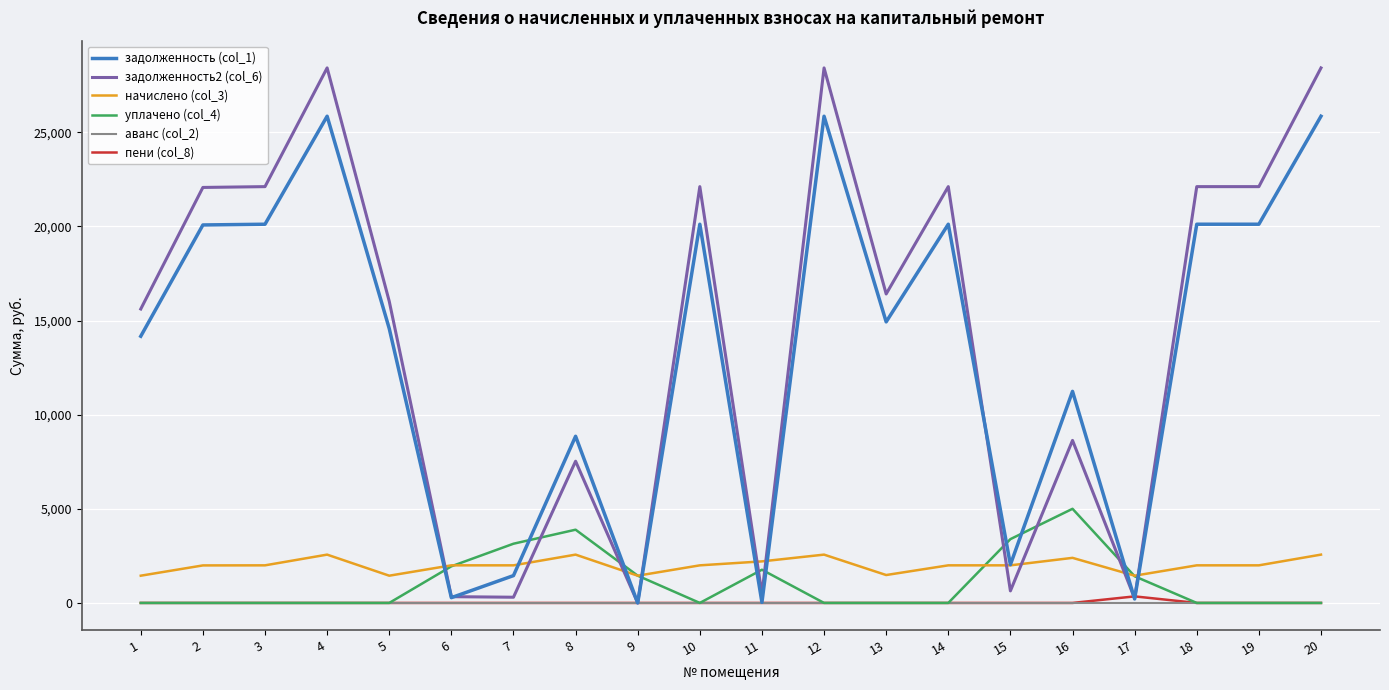

Between 3 and 16, which series saw the biggest shift?

задолженность2 (col_6)